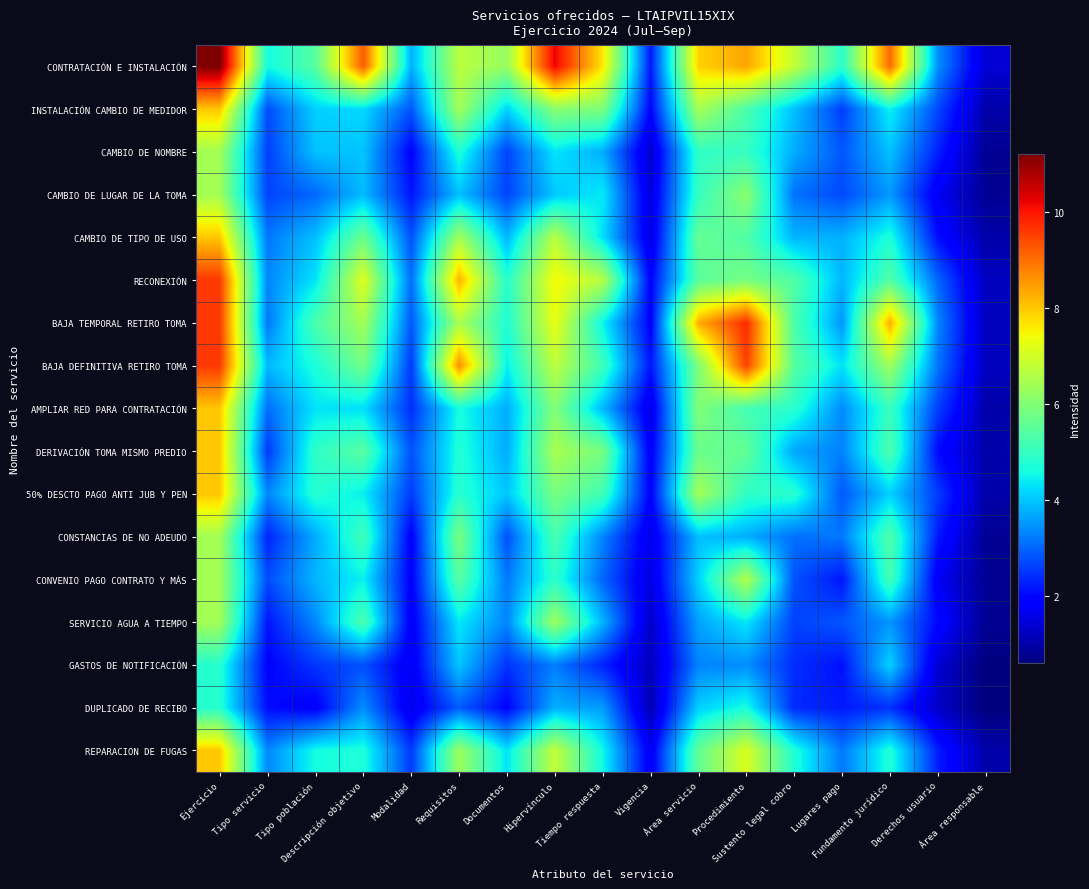

Rank the series at Área responsable from highest to lowest value.

CONTRATACIÓN E INSTALACIÓN, RECONEXIÓN, BAJA TEMPORAL RETIRO TOMA, BAJA DEFINITIVA RETIRO TOMA, INSTALACIÓN CAMBIO DE MEDIDOR, CAMBIO DE TIPO DE USO, AMPLIAR RED PARA CONTRATACIÓN, DERIVACIÓN TOMA MISMO PREDIO, 50% DESCTO PAGO ANTI JUB Y PEN, REPARACION DE FUGAS, CAMBIO DE NOMBRE, CAMBIO DE LUGAR DE LA TOMA, CONSTANCIAS DE NO ADEUDO, CONVENIO PAGO CONTRATO Y MÁS, SERVICIO AGUA A TIEMPO, GASTOS DE NOTIFICACIÓN, DUPLICADO DE RECIBO